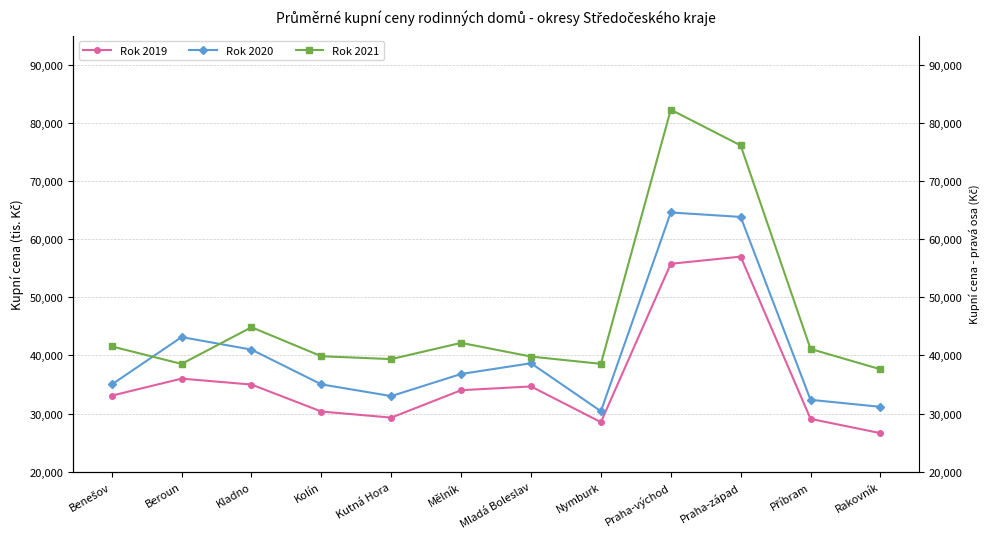

How many lines are shown in the chart?

3